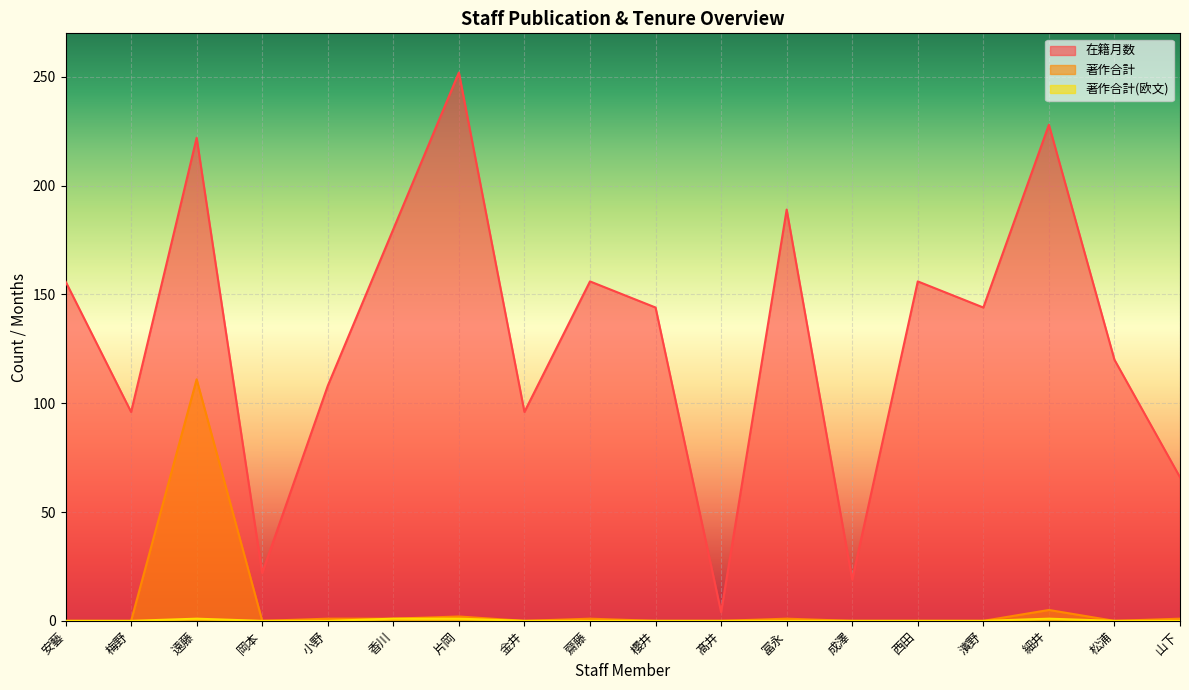

Which series has the largest total across all categories?

在籍月数